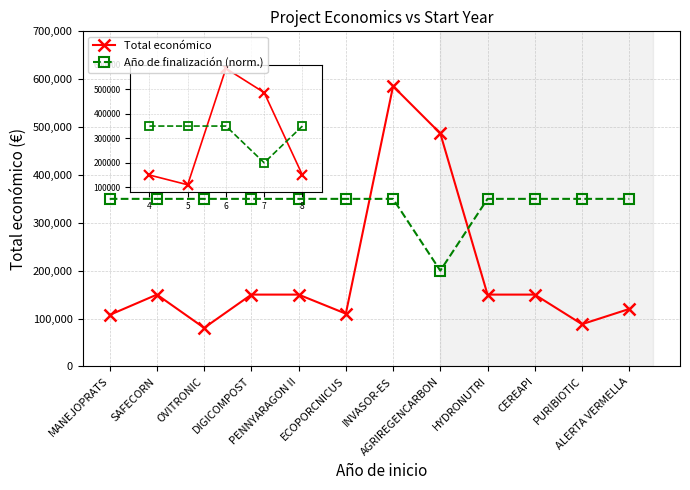

What is the total value across all series at ECOPORCNICUS?

460168